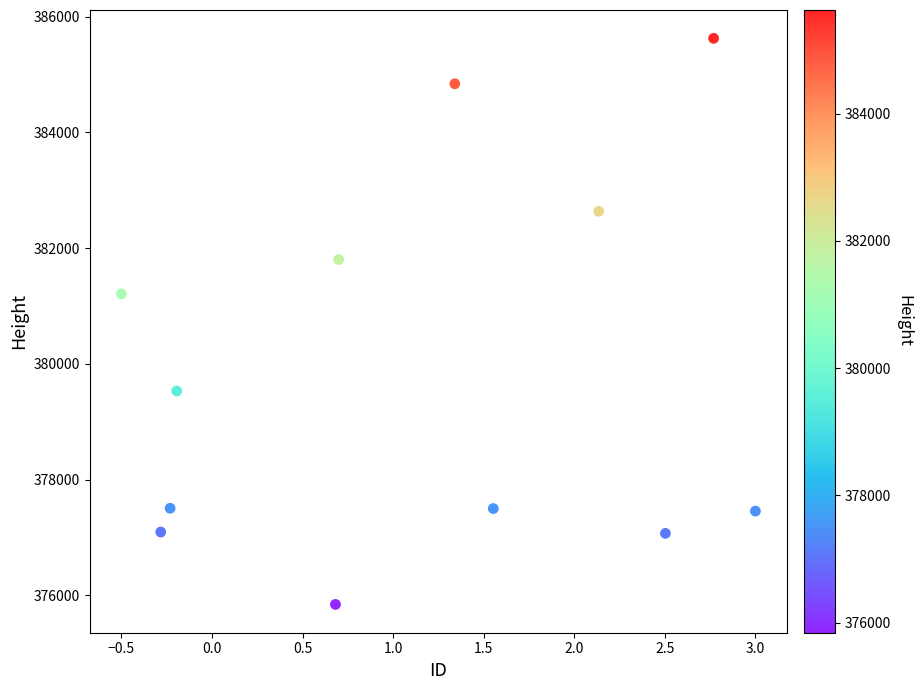

What Y value in the scatter plot is closest to 380734?

381208